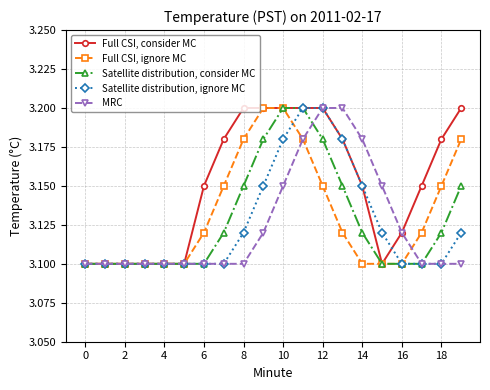

At how many categories does at least one series exceed 3?

20